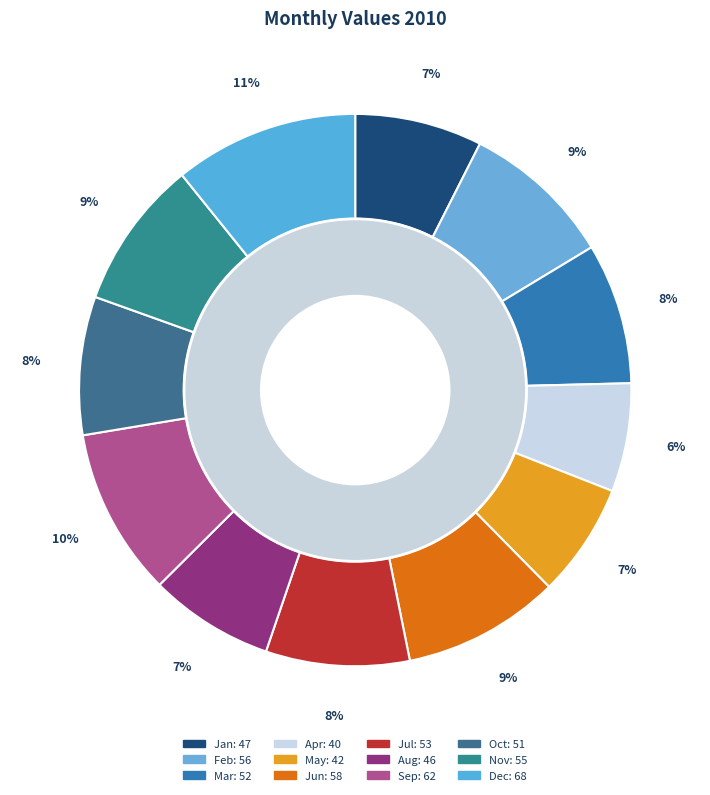

How many slices are in this pie chart?

12